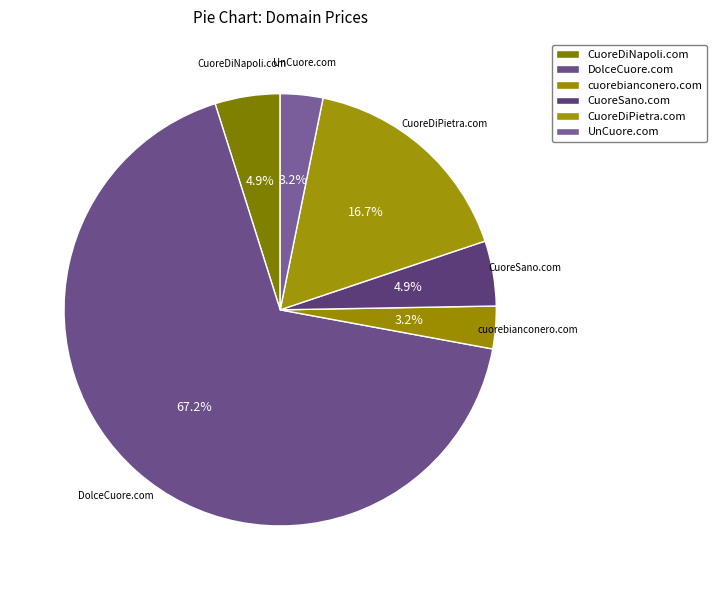

Which has a higher value, CuoreDiNapoli.com or UnCuore.com?

CuoreDiNapoli.com